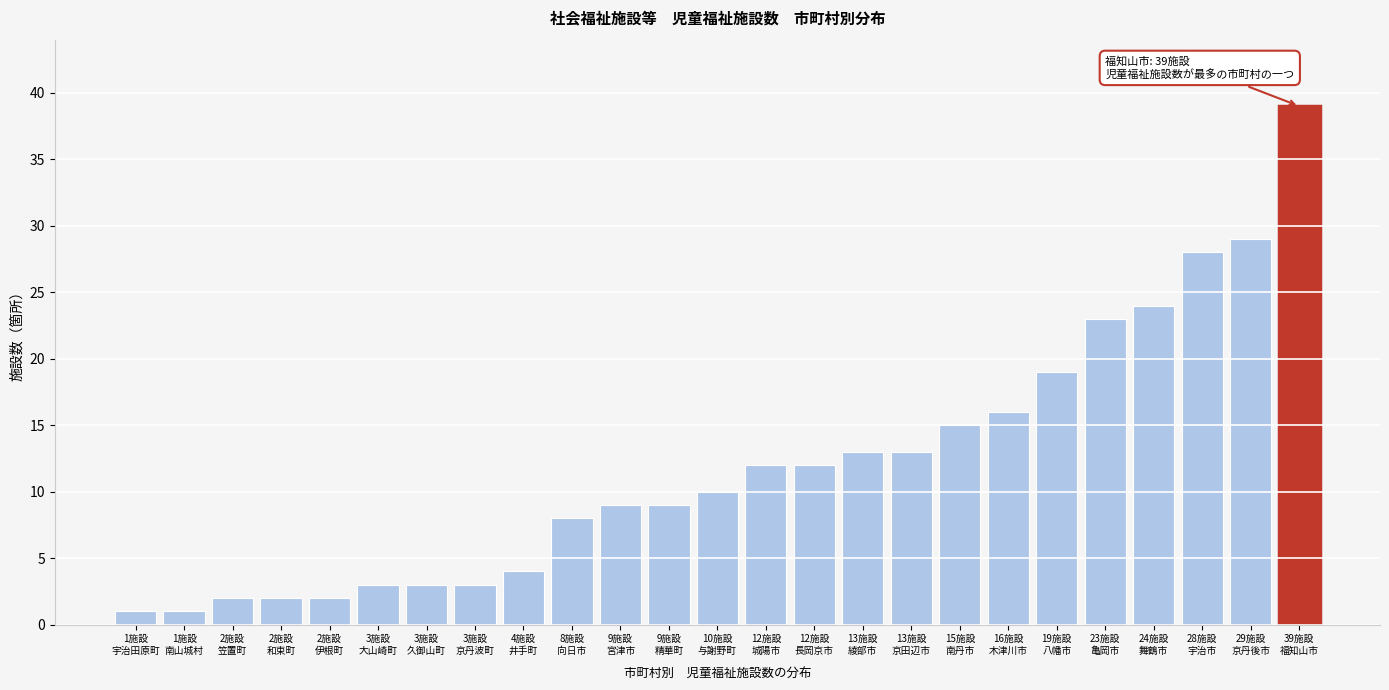

Reading left to right, list all the values displayed in this chart.

1	1	2	2	2	3	3	3	4	8	9	9	10	12	12	13	13	15	16	19	23	24	28	29	39